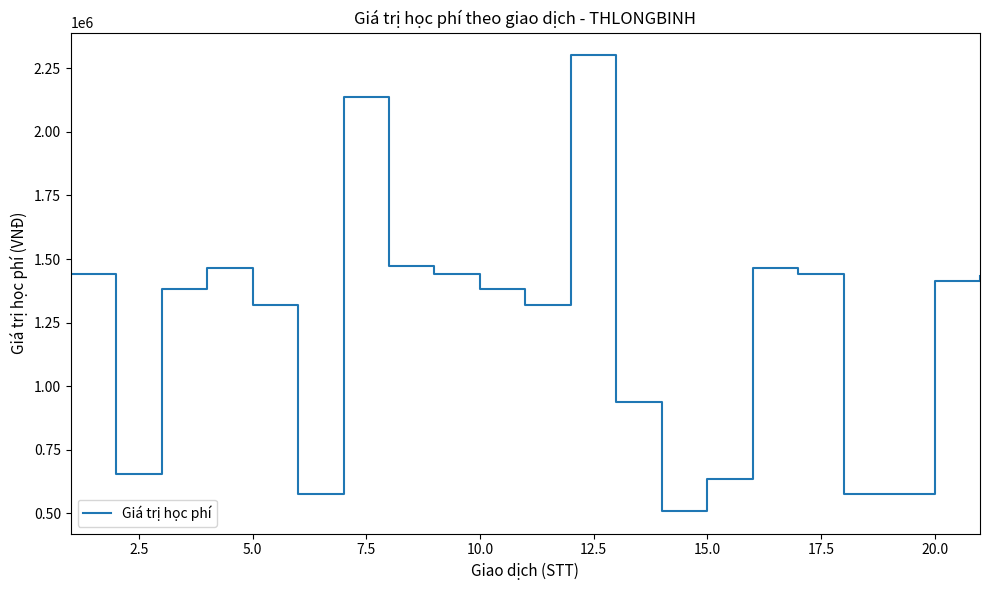

True or false: there are more than 1 points higher than both neighbors.

True